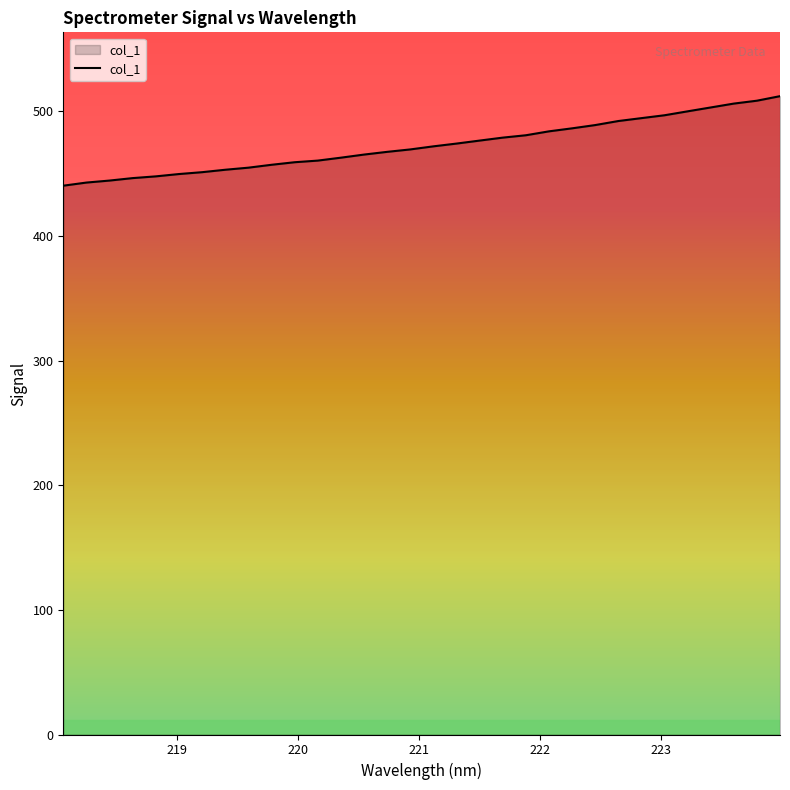

What is the difference between the maximum and minimum values?

71.8